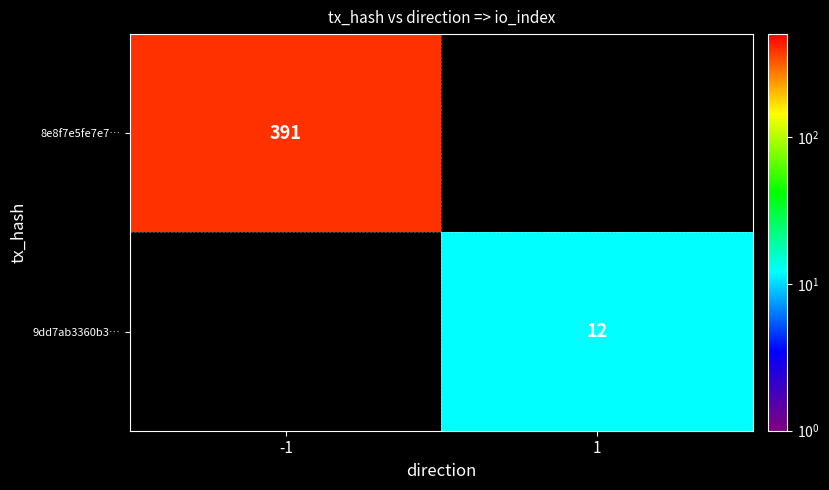

Between -1 and 1, which is larger?

-1